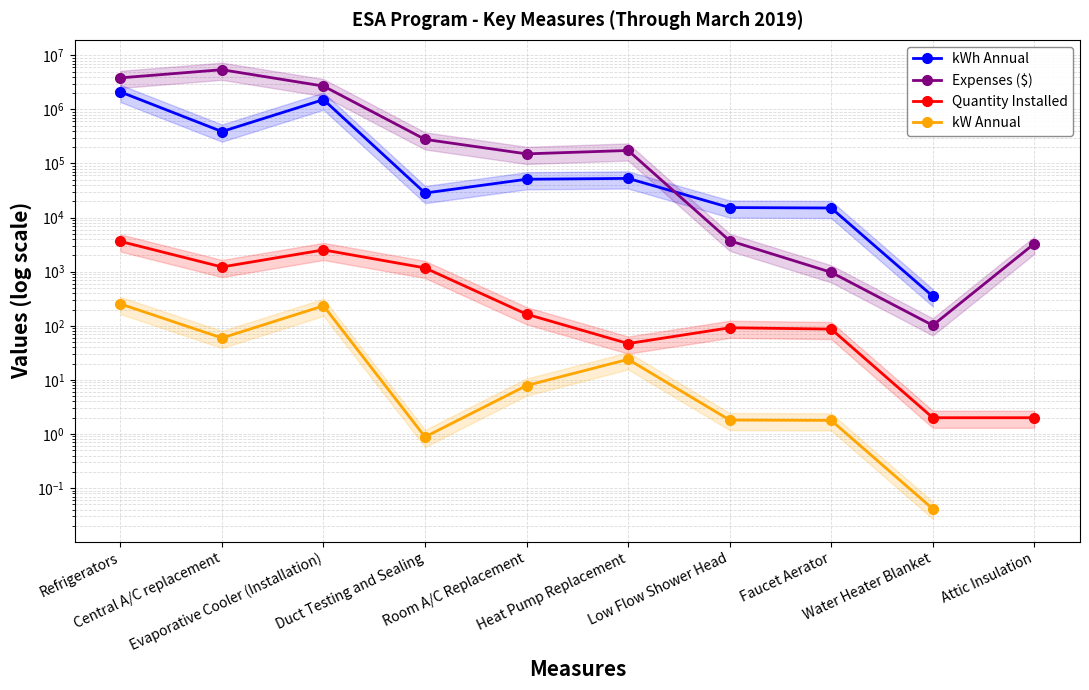

How many categories are shown in the chart?

10